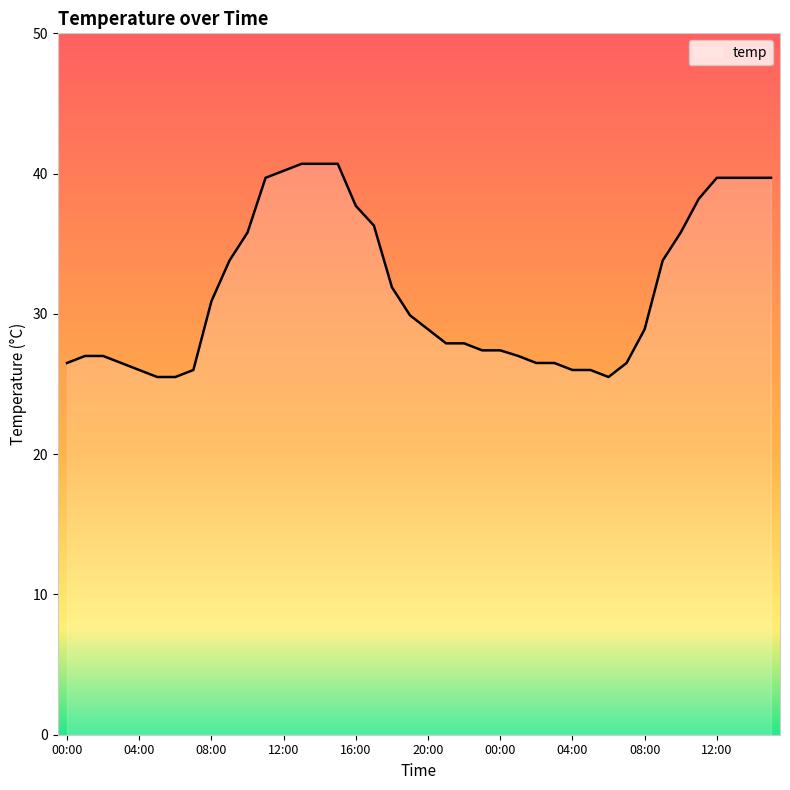

What is the minimum value shown in the chart?

25.5